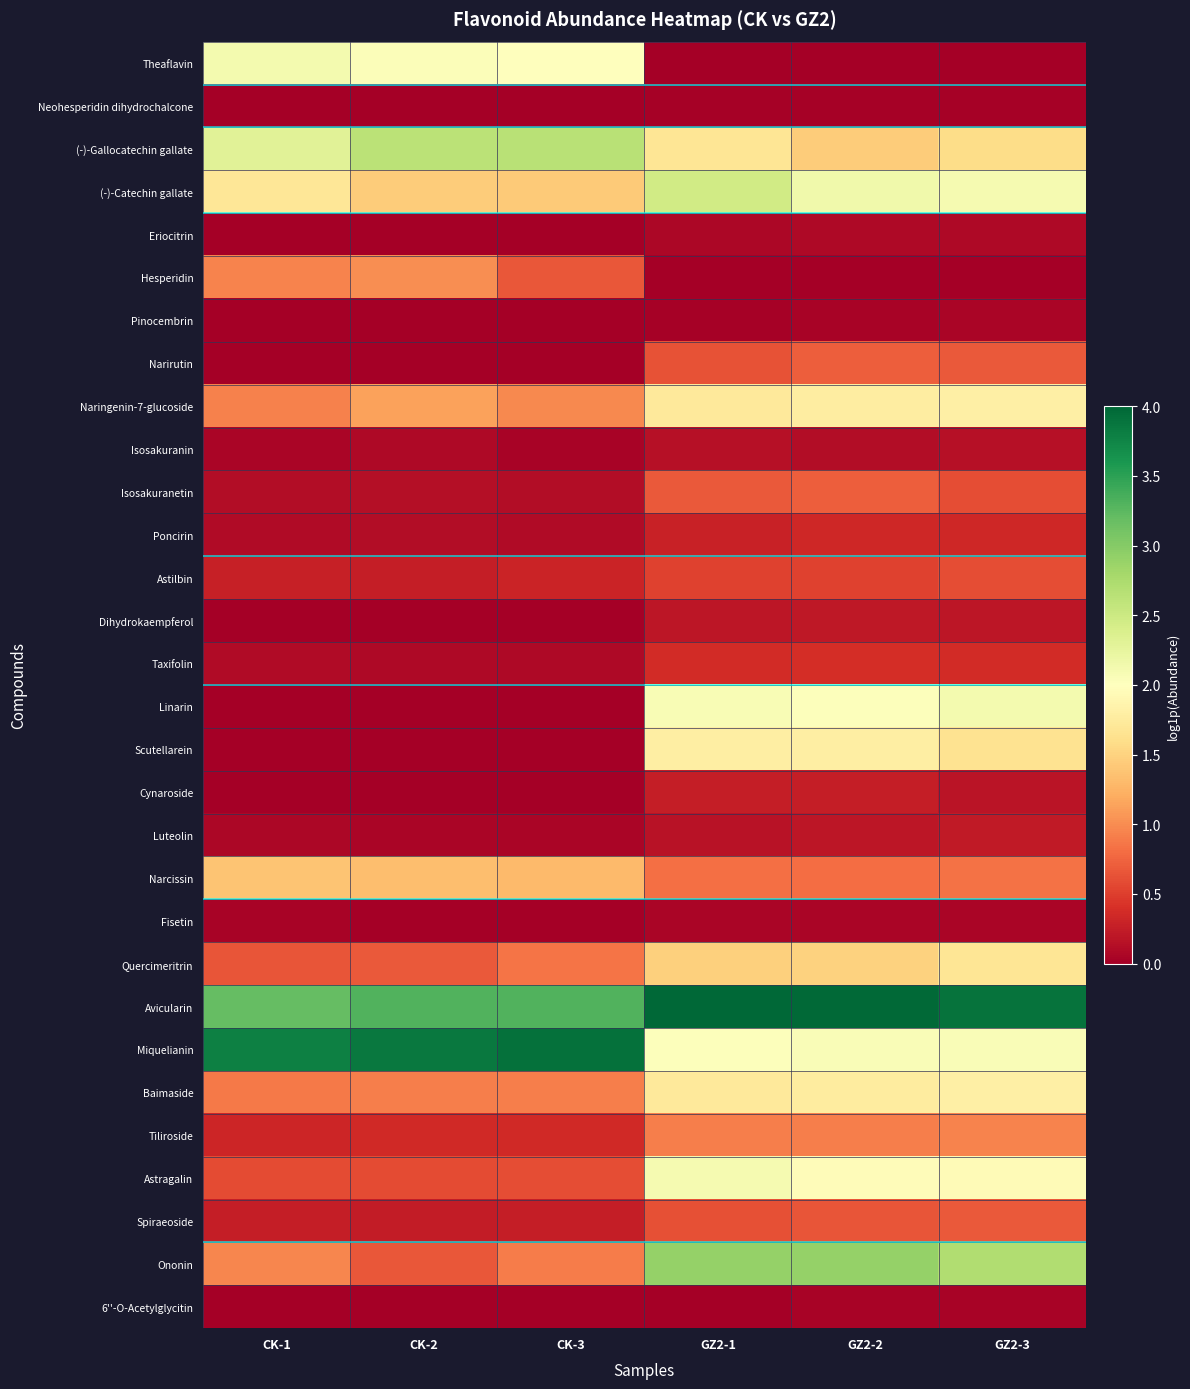

At how many categories does at least one series exceed 3?

6